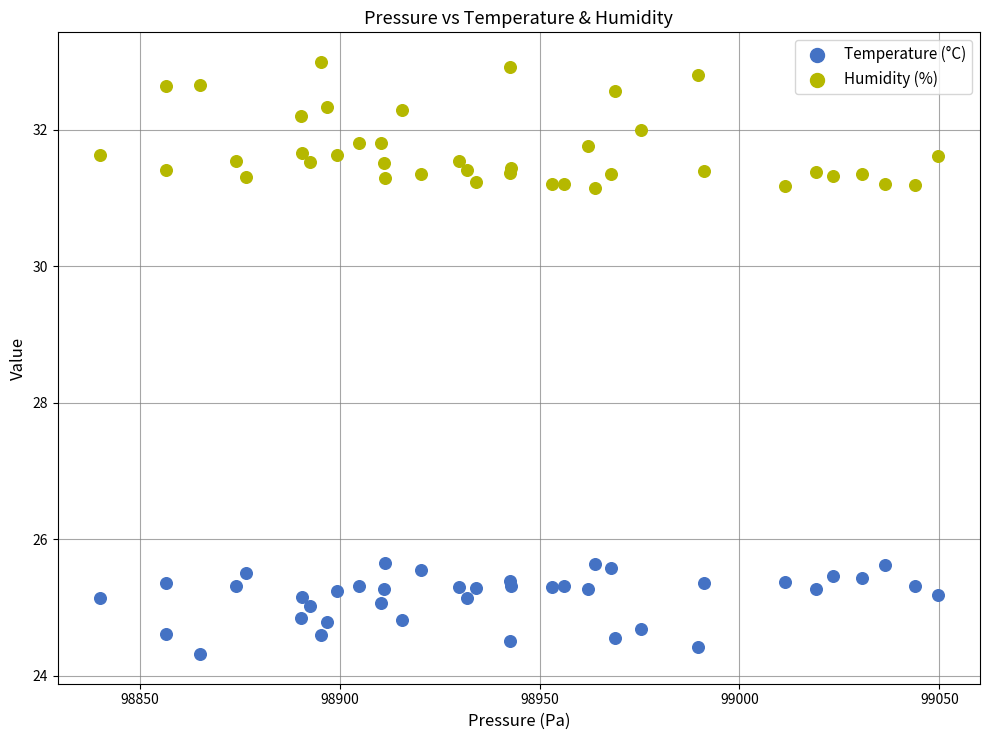

Which series contains the lowest Y value?

Temperature (°C)